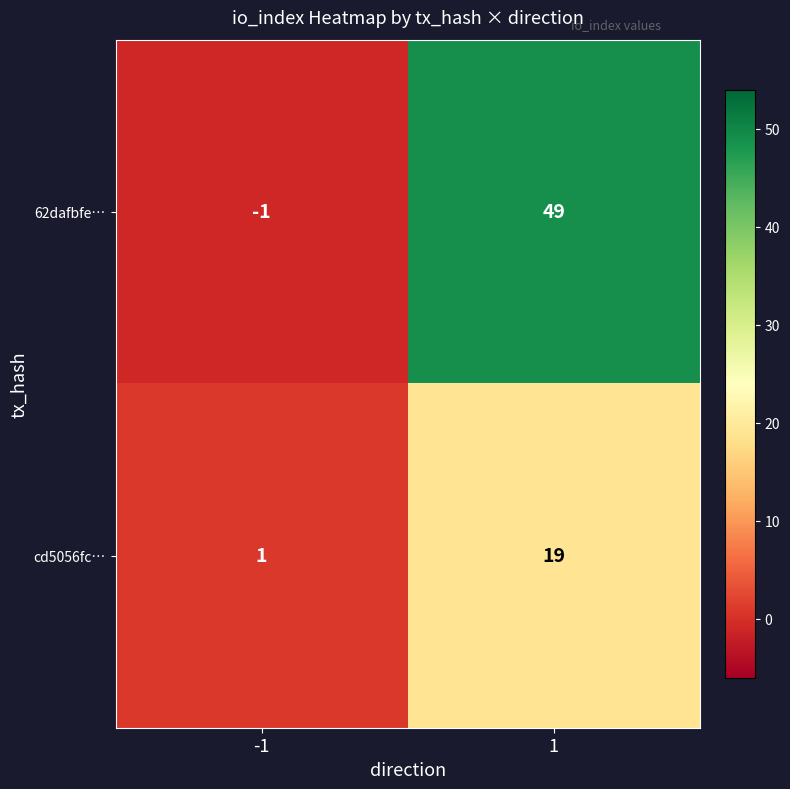

Rank the series at 1 from lowest to highest value.

cd5056fc…, 62dafbfe…